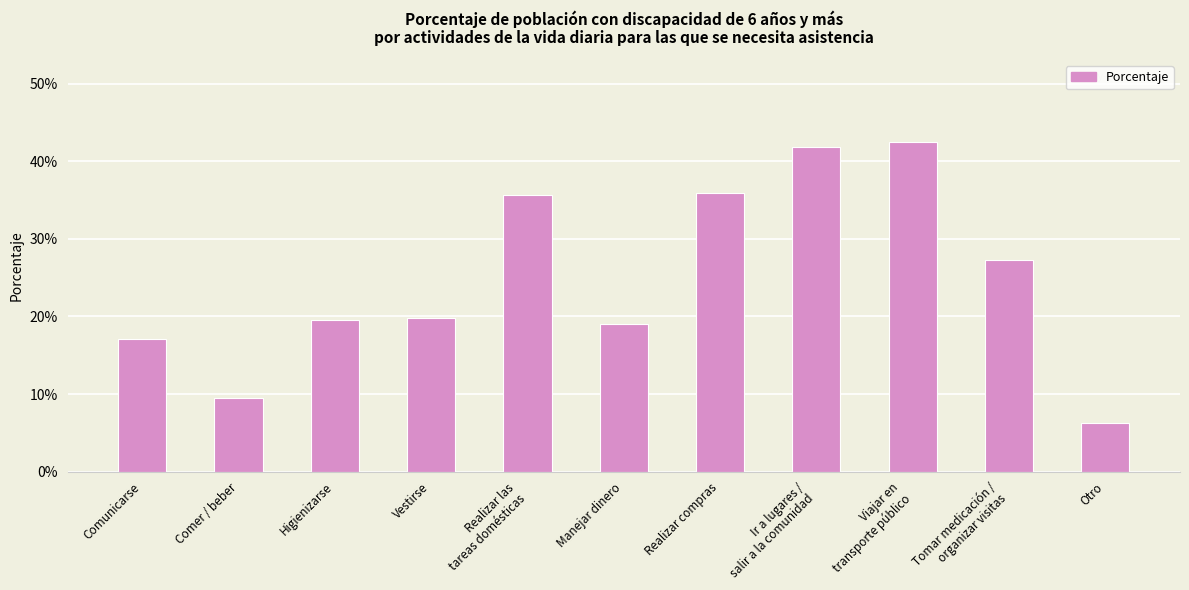

What is the label of the 1st bar from the left?

Comunicarse